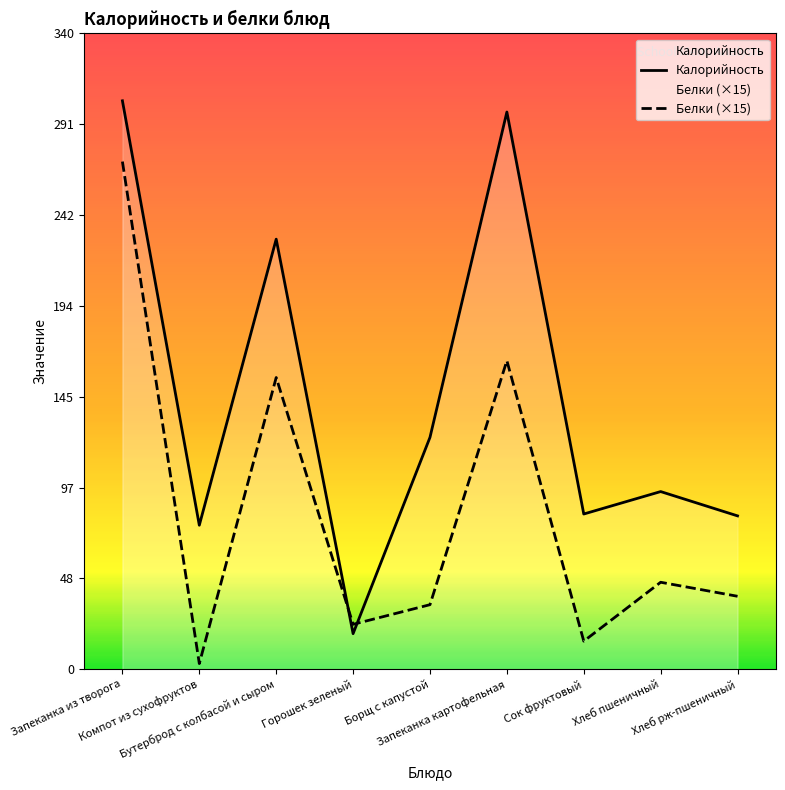

Is the value of Белки (×15) at Борщ с капустой greater than the value of Калорийность at Хлеб рж-пшеничный?

No